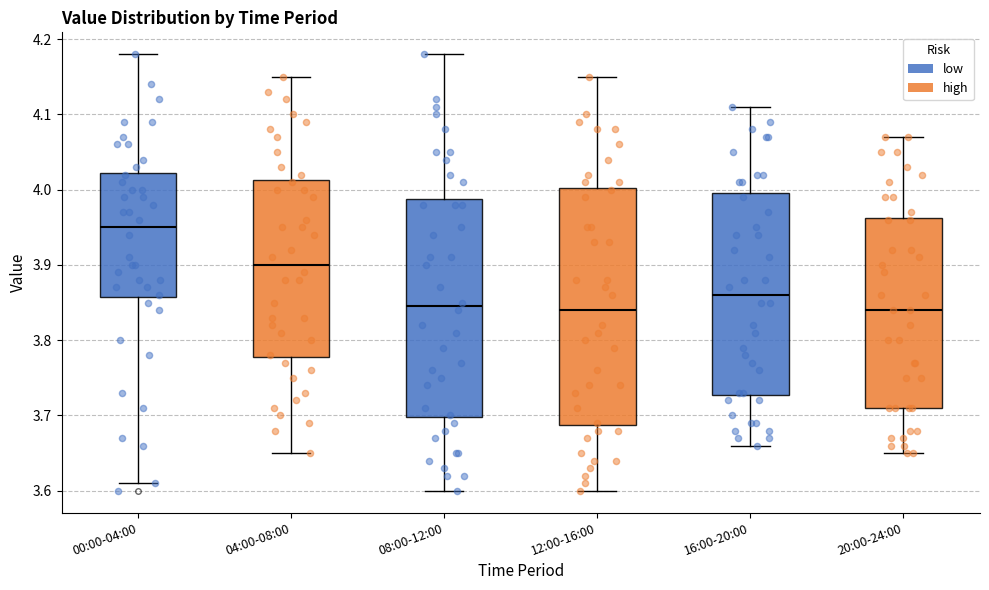

Reading left to right, read every box against the y-axis: the position of its median line, the range the box covers, and the ends of its whiskers. The values are not printed on the chart, so give them approximately, as read against the axis.

00:00-04:00: median 3.95, box 3.86 to 4.02, whiskers 3.61 to 4.18
04:00-08:00: median 3.90, box 3.78 to 4.01, whiskers 3.65 to 4.15
08:00-12:00: median 3.85, box 3.70 to 3.99, whiskers 3.60 to 4.18
12:00-16:00: median 3.84, box 3.69 to 4.00, whiskers 3.60 to 4.15
16:00-20:00: median 3.86, box 3.73 to 4.00, whiskers 3.66 to 4.11
20:00-24:00: median 3.84, box 3.71 to 3.96, whiskers 3.65 to 4.07